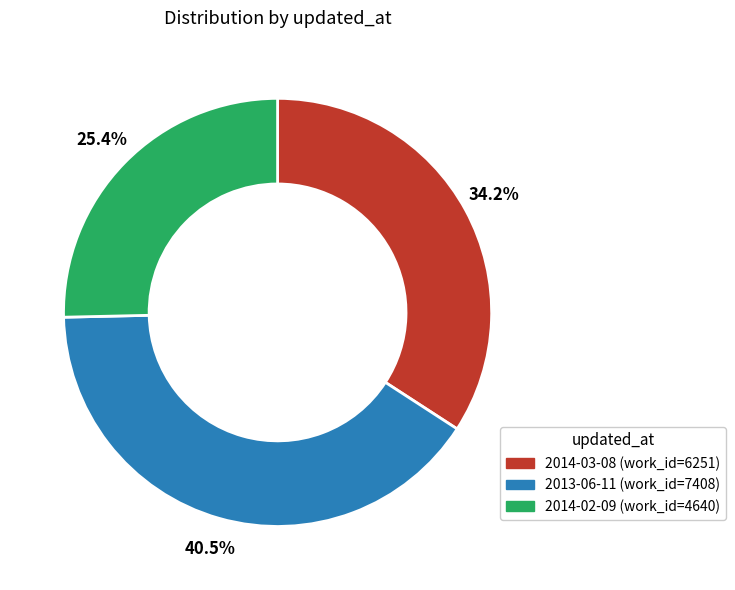

Does any single category account for the majority?

No